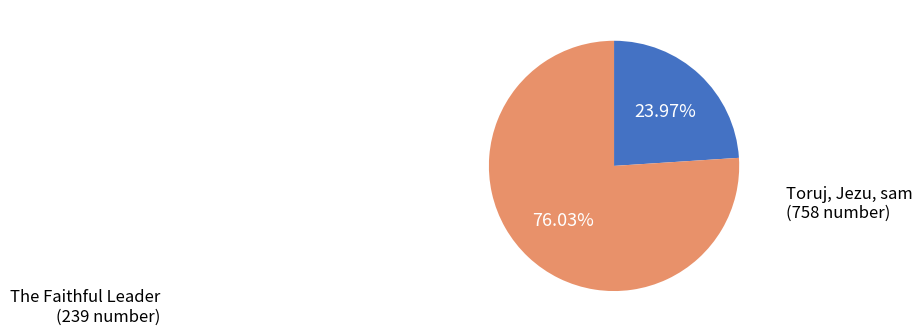

To the nearest percent, what percentage of the pie is The Faithful Leader?

24%